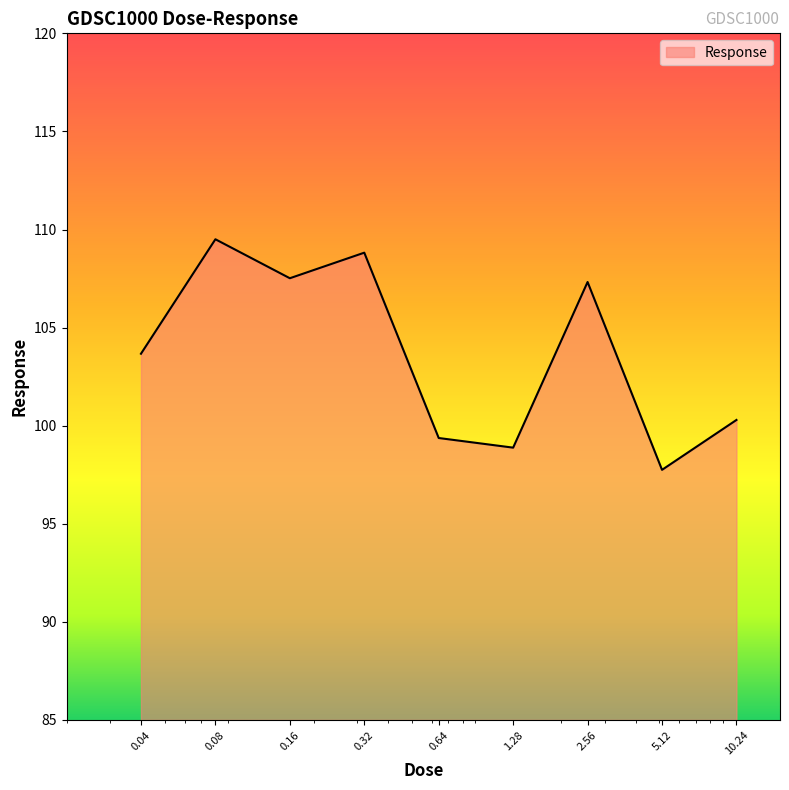

What is the difference between the maximum and minimum values?

11.8